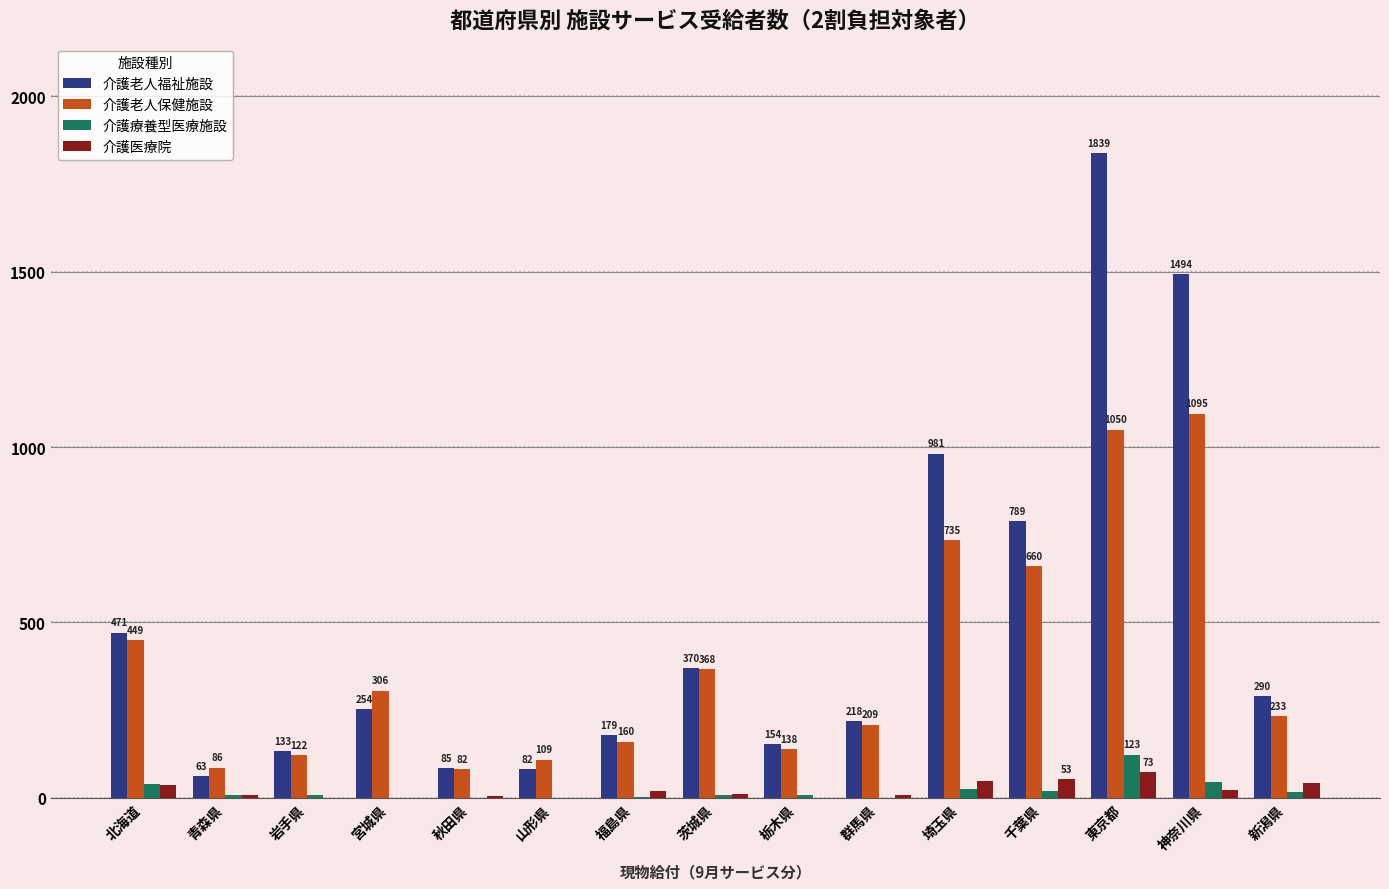

What is the average value of the 介護医療院 series?

22